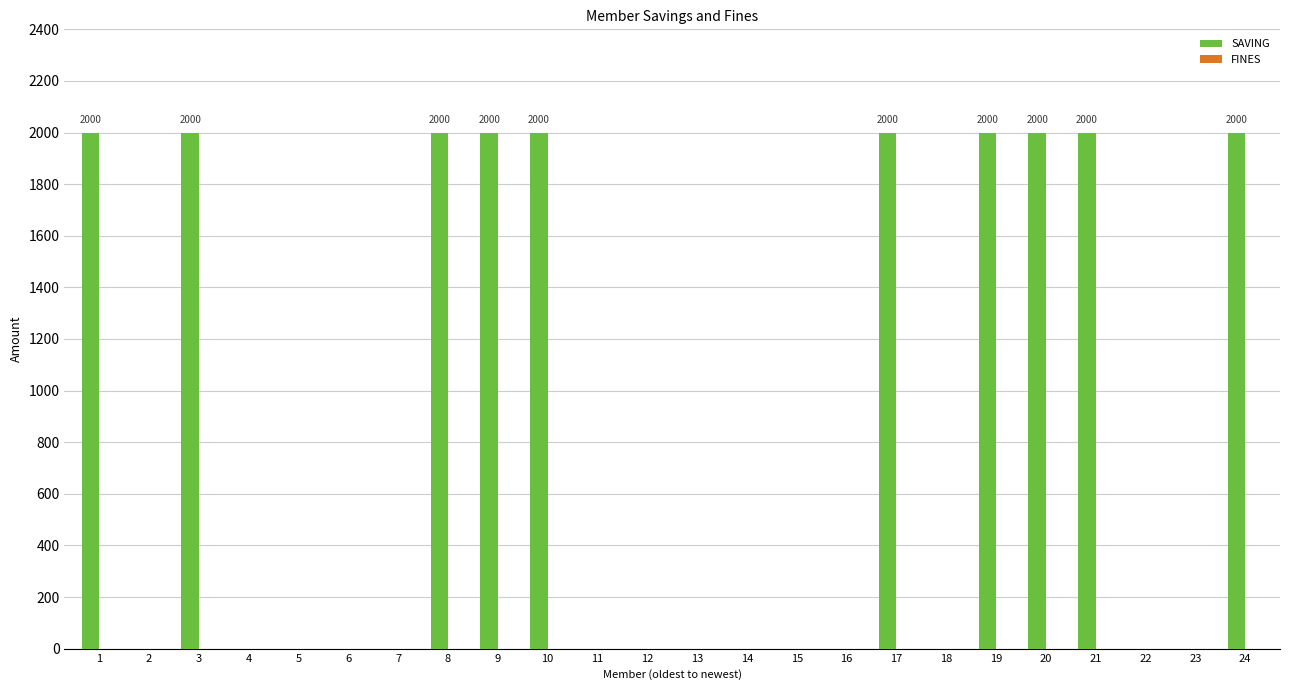

What is the sum of all values?

20000